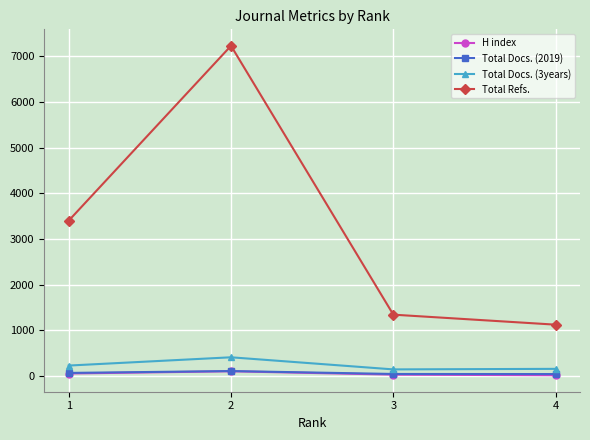

What is the greatest value displayed?

7228